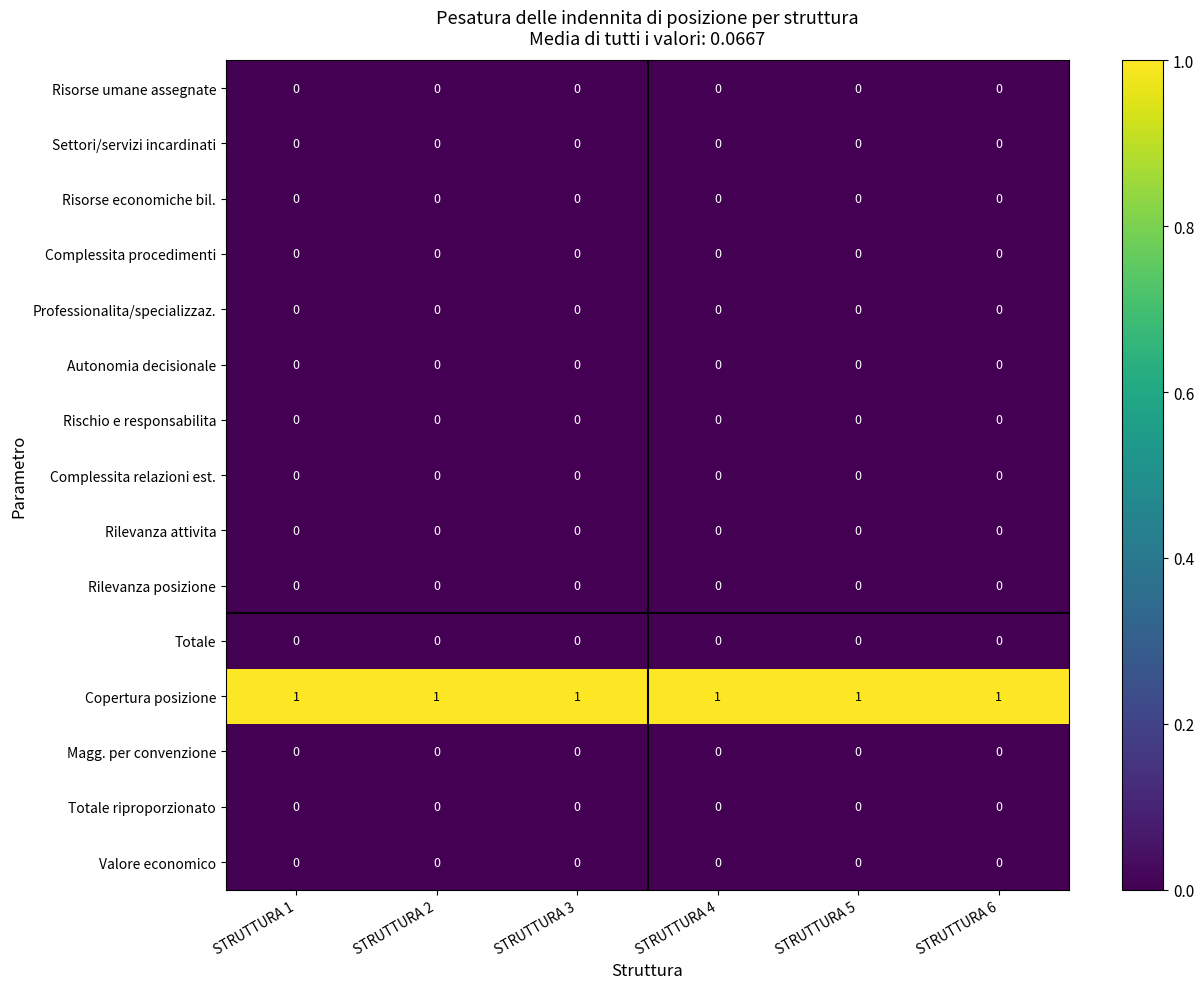

The value of Risorse umane assegnate at STRUTTURA 3 is 0. True or false?

True